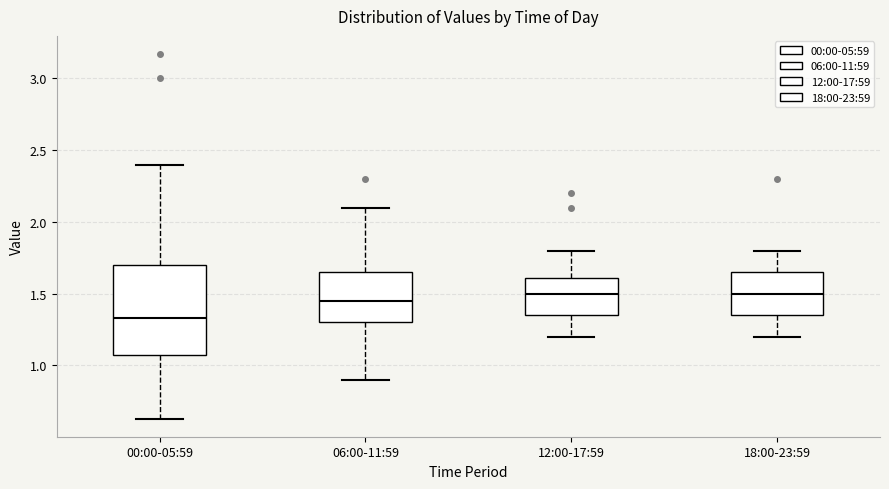

Which box has the lowest median line?

00:00-05:59